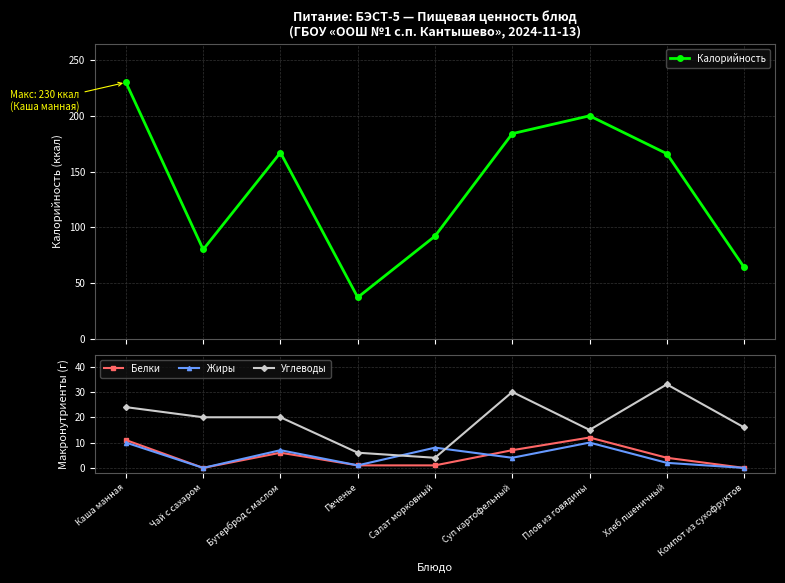

Which series ends up on top after the final intersection of Белки and Жиры?

Белки